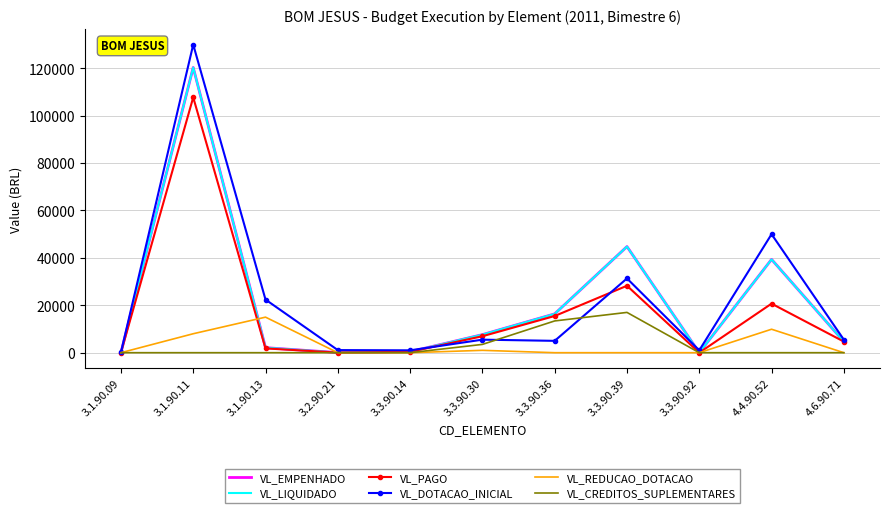

The value of VL_EMPENHADO at 3.3.90.30 is 7616.3. True or false?

True